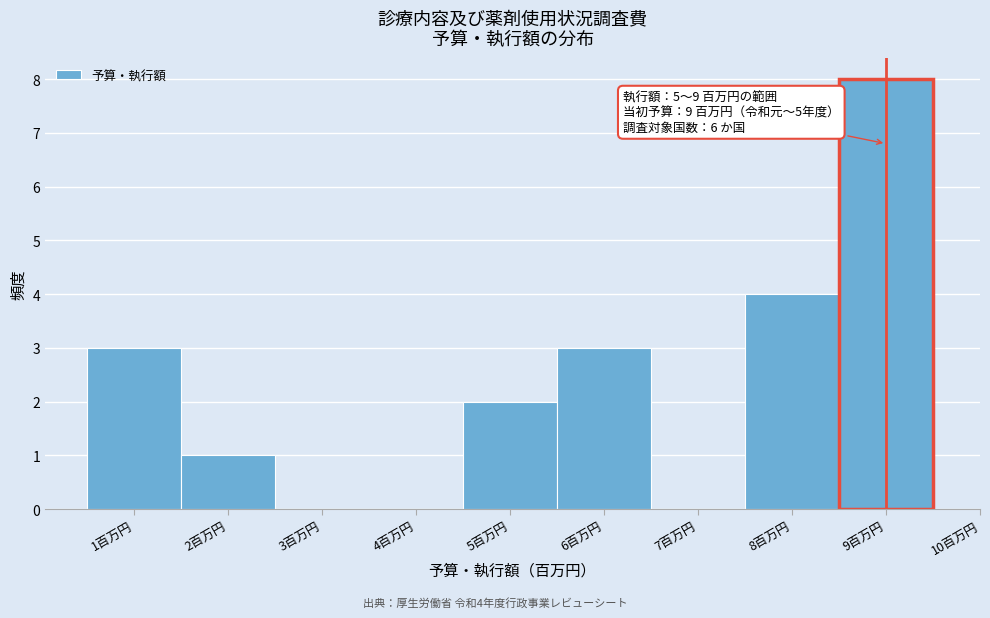

Which range on the x-axis has the tallest bar?

8.5 to 9.5